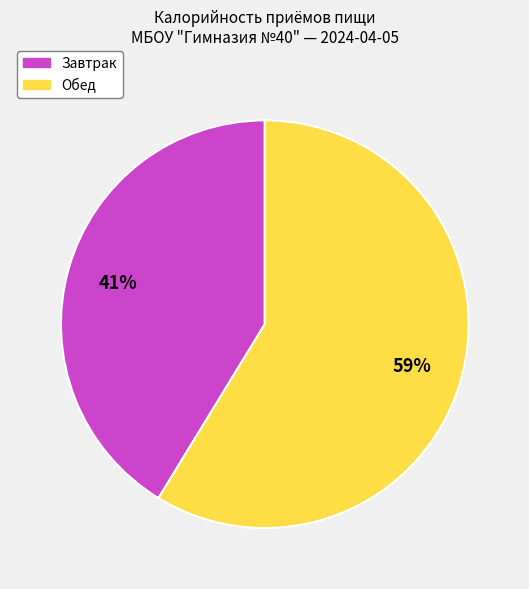

To the nearest percent, what is the average slice percentage?

50%